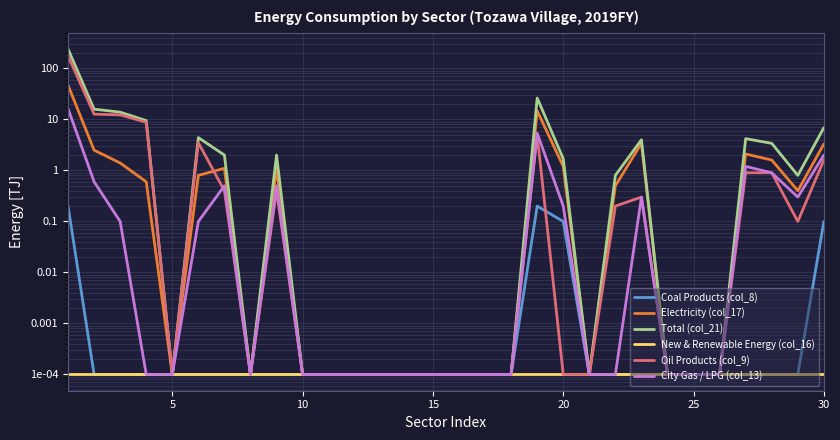

Reading right to left, list all the values displayed in this chart.

Coal Products (col_8): 0.1	0.0	0.0	0.0	0.0	0.0	0.0	0.0	0.0	0.0	0.1	0.2	0.0	0.0	0.0	0.0	0.0	0.0	0.0	0.0	0.0	0.0	0.0	0.0	0.0	0.0	0.0	0.0	0.0	0.2
Electricity (col_17): 3.3	0.4	1.6	2.1	0.0	0.0	0.0	3.4	0.5	0.0	1.2	14.8	0.0	0.0	0.0	0.0	0.0	0.0	0.0	0.0	0.0	1.1	0.0	1.1	0.8	0.0	0.6	1.4	2.5	46.9
Total (col_21): 6.9	0.8	3.4	4.2	0.0	0.0	0.0	4.0	0.8	0.0	1.7	26.3	0.0	0.0	0.0	0.0	0.0	0.0	0.0	0.0	0.0	2.0	0.0	2.0	4.4	0.0	9.5	13.9	15.9	240.7
New & Renewable Energy (col_16): 0.0	0.0	0.0	0.0	0.0	0.0	0.0	0.0	0.0	0.0	0.0	0.0	0.0	0.0	0.0	0.0	0.0	0.0	0.0	0.0	0.0	0.0	0.0	0.0	0.0	0.0	0.0	0.0	0.0	0.0
Oil Products (col_9): 1.6	0.1	0.9	0.9	0.0	0.0	0.0	0.3	0.2	0.0	0.0	5.0	0.0	0.0	0.0	0.0	0.0	0.0	0.0	0.0	0.0	0.4	0.0	0.4	3.5	0.0	8.8	12.3	12.7	175.6
City Gas / LPG (col_13): 2.0	0.3	0.9	1.2	0.0	0.0	0.0	0.3	0.0	0.0	0.2	5.4	0.0	0.0	0.0	0.0	0.0	0.0	0.0	0.0	0.0	0.5	0.0	0.5	0.1	0.0	0.0	0.1	0.6	16.3